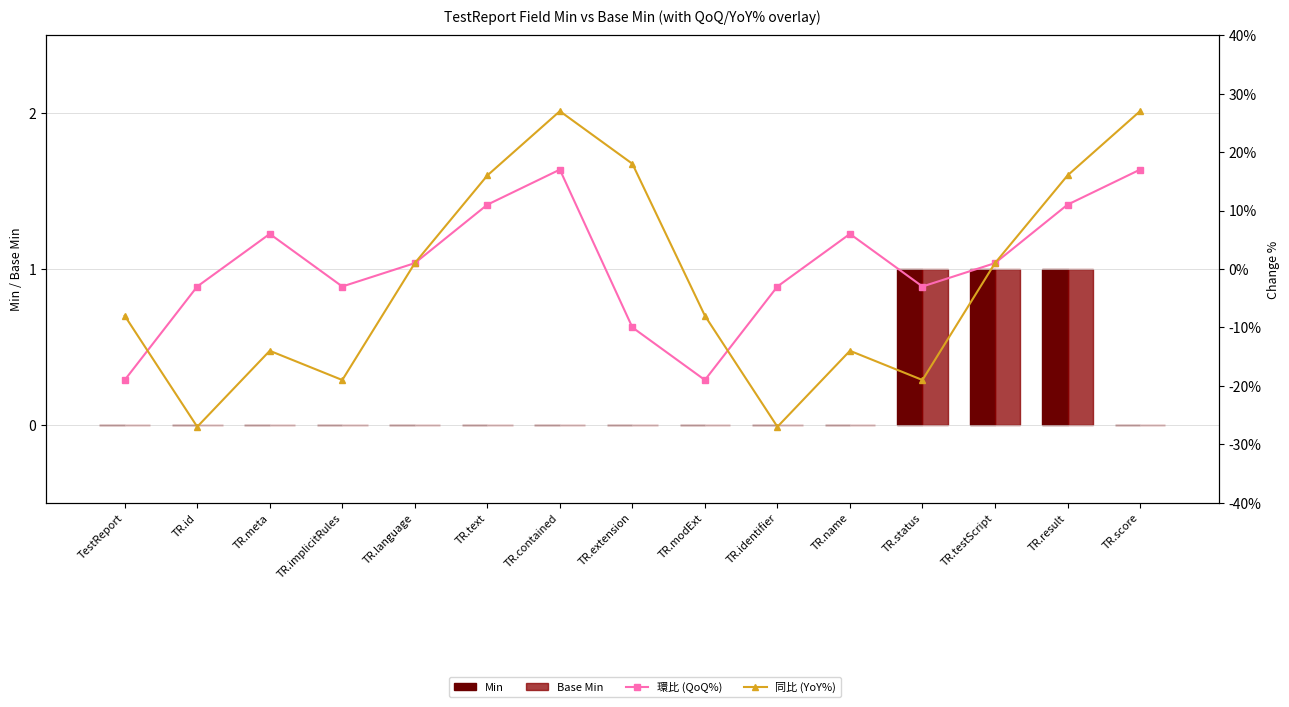

Where is 環比 (QoQ%) nearest to the value -1?

TR.id